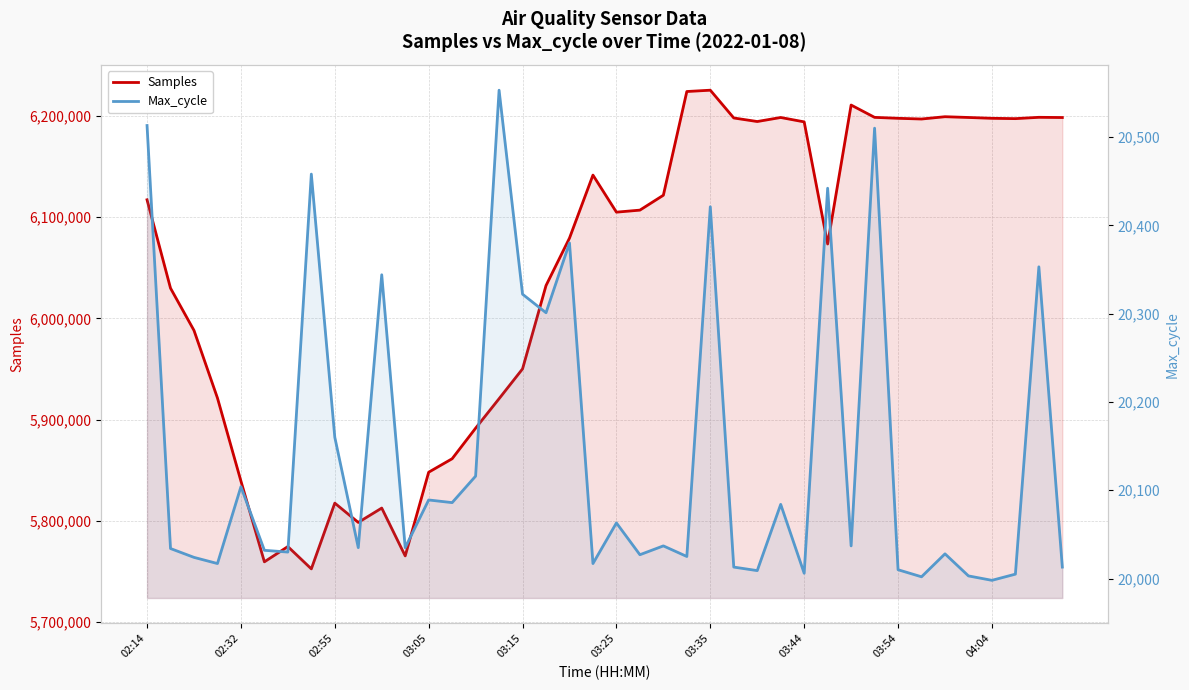

At which category does the chart reach its peak across all series?

03:35